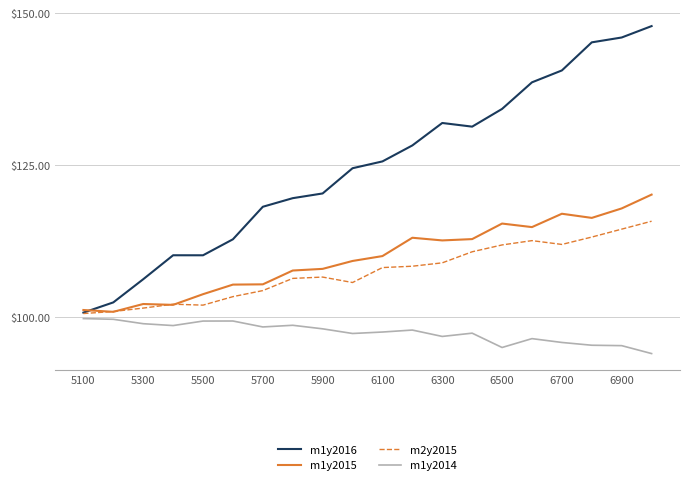

True or false: m1y2015 and m1y2014 cross at least once.

False